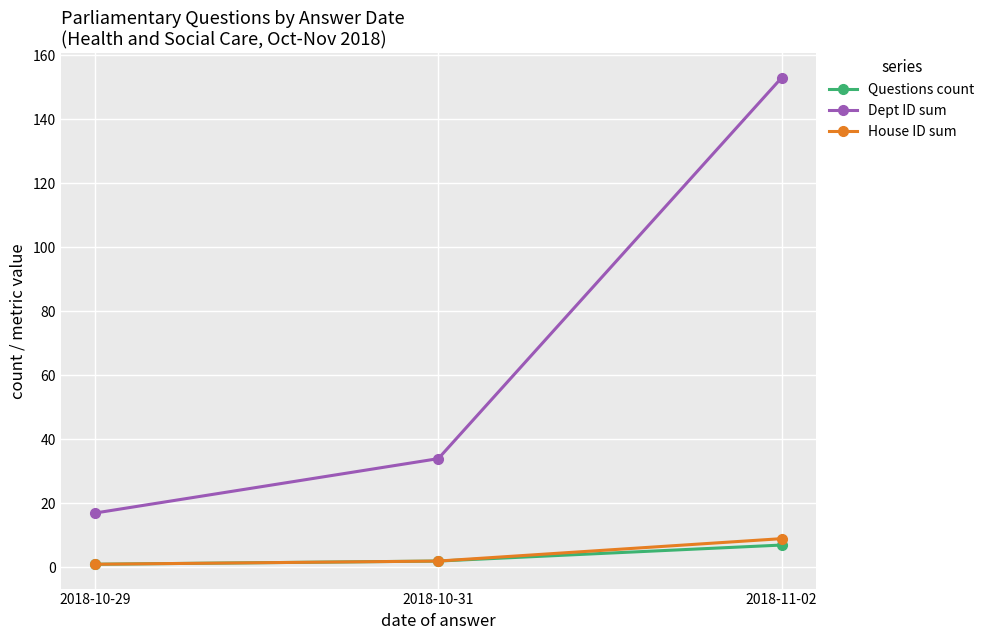

How many values in the Dept ID sum series are below 34?

1